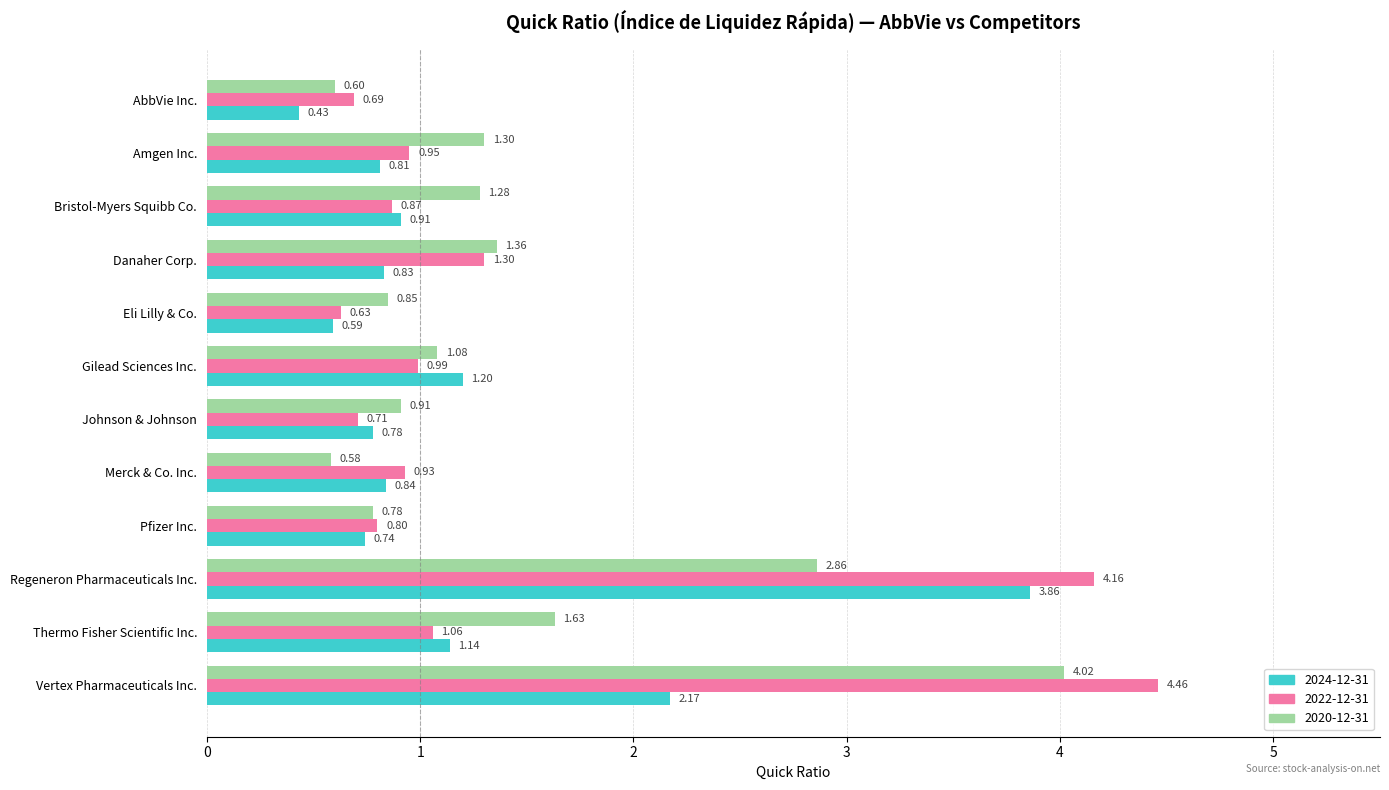

At which category is the sum across all series the highest?

Regeneron Pharmaceuticals Inc.